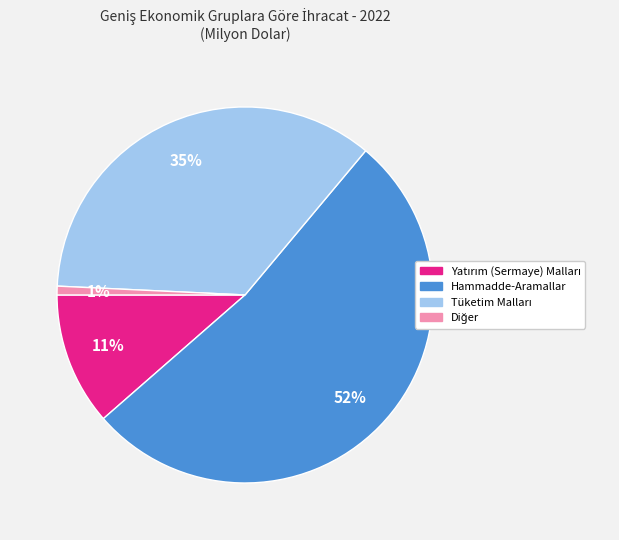

Which slice is the largest?

Hammadde-Aramallar